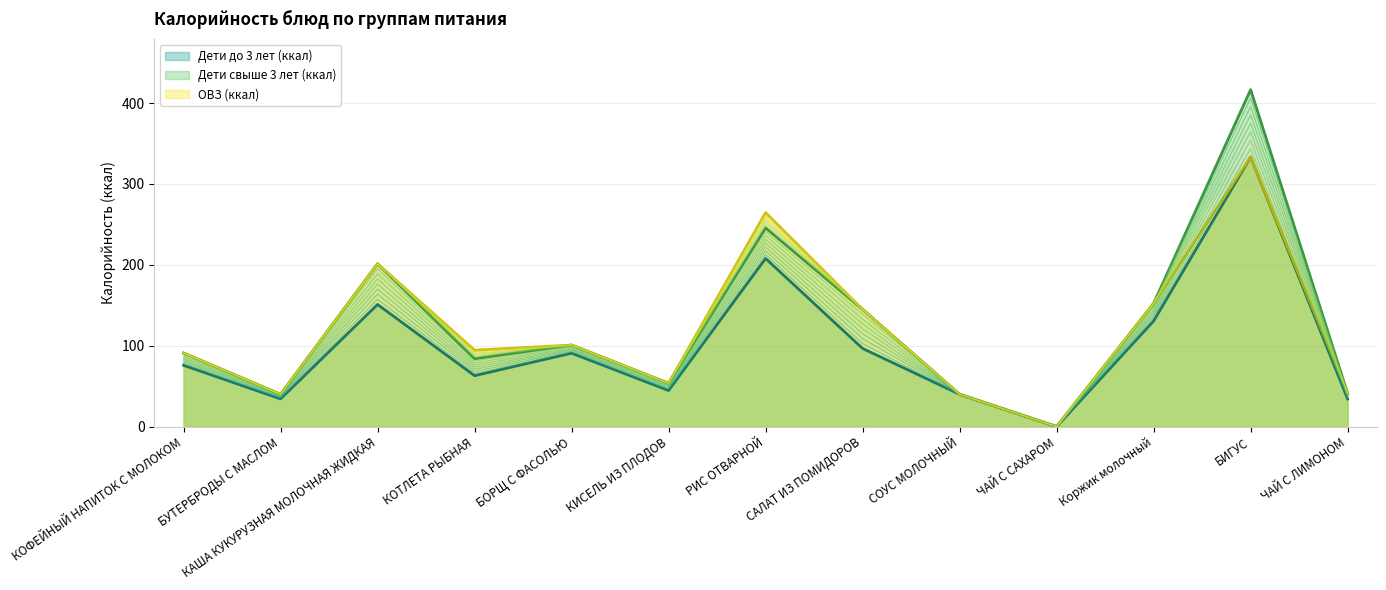

How many distinct data groups are displayed?

3